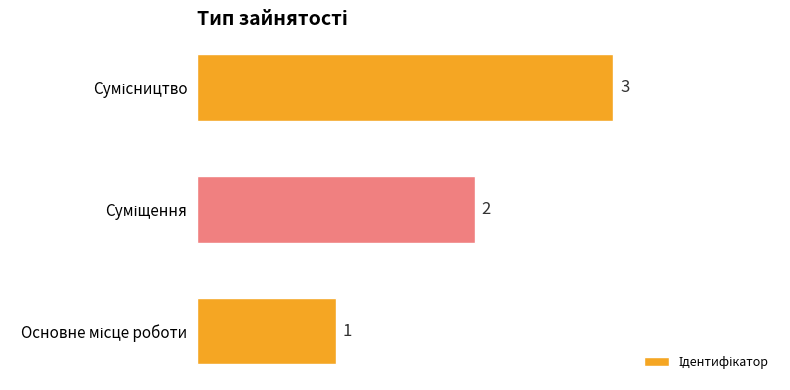

What is the sum of all values?

6